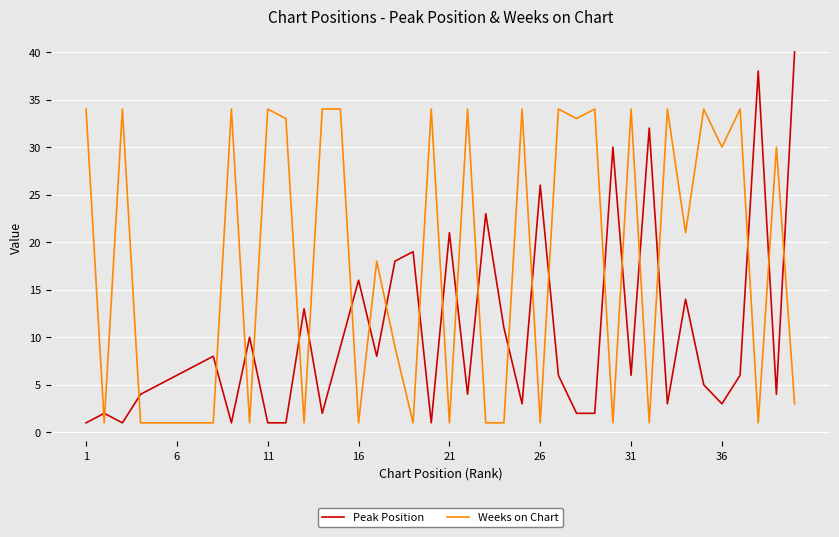

Rank the series by their average value, from highest to lowest.

Weeks on Chart, Peak Position